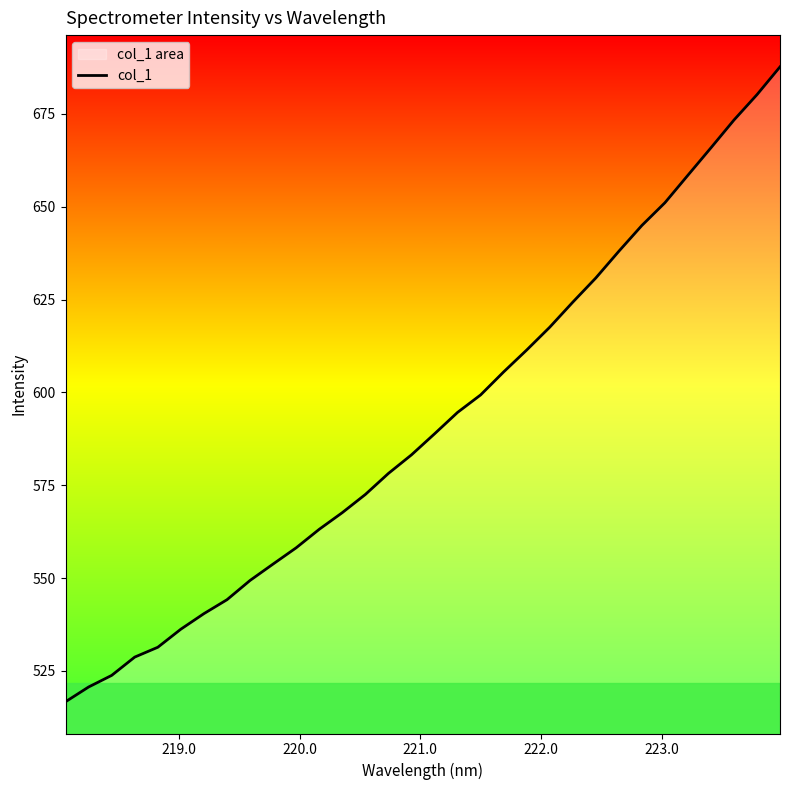

What is the difference between the maximum and minimum values?

171.0